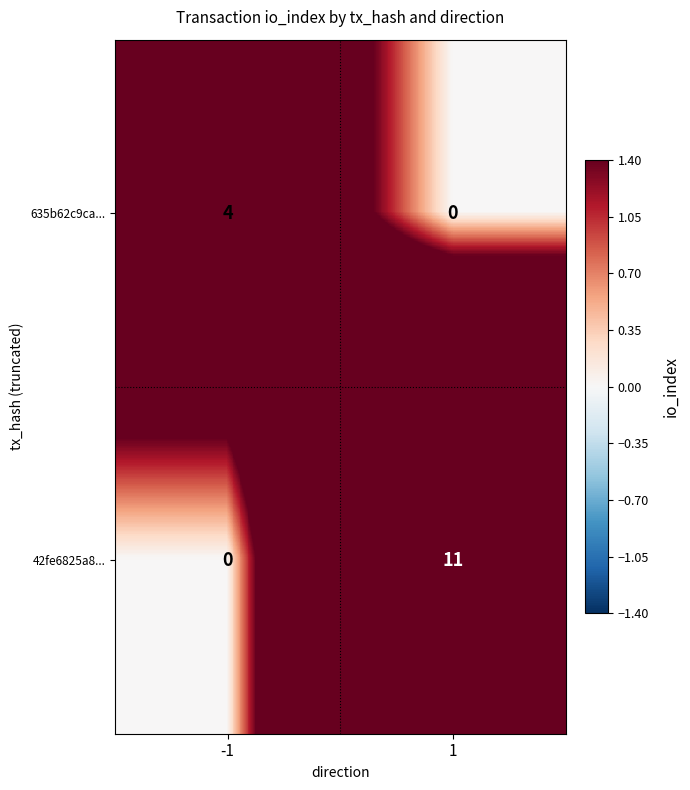

True or false: 635b62c9ca... has a value of 4 at -1.

True